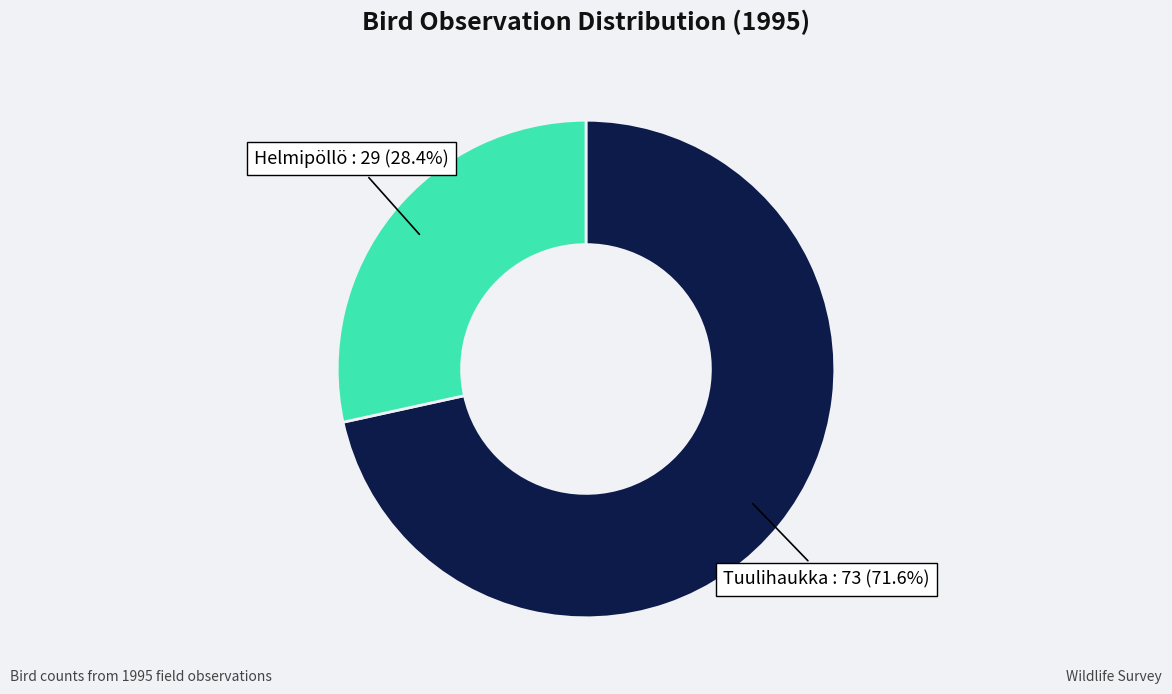

Is there a majority slice in this chart?

Yes